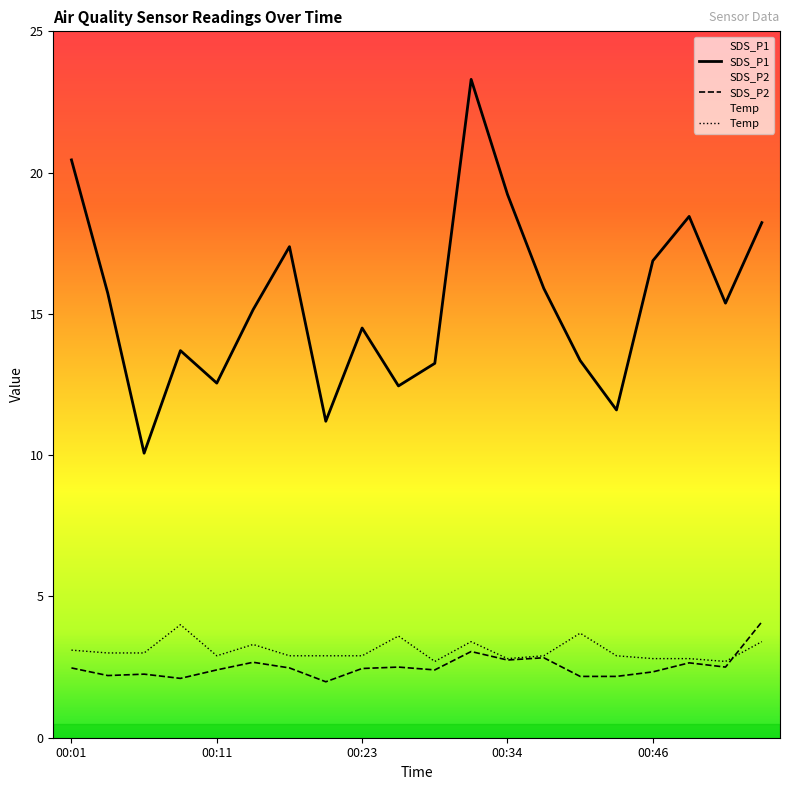

How many data points in SDS_P2 are less than 2?

1